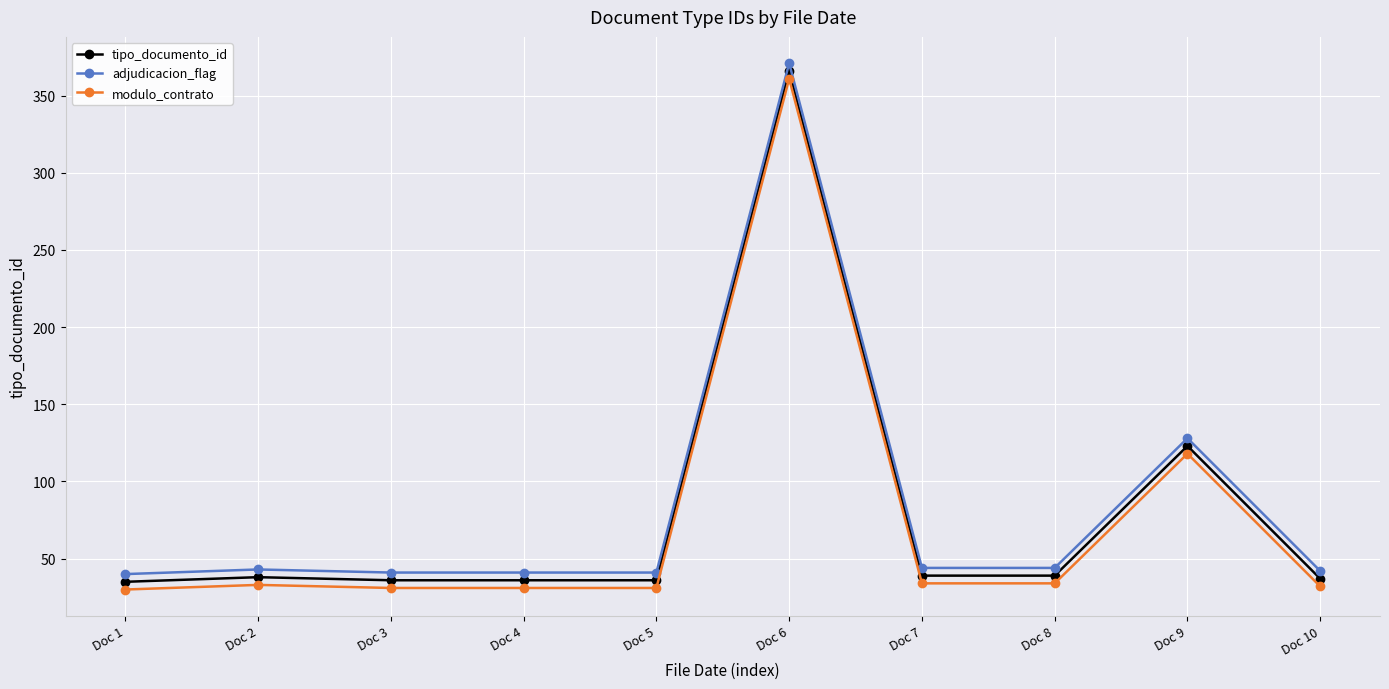

What is the average value of the adjudicacion_flag series?

84